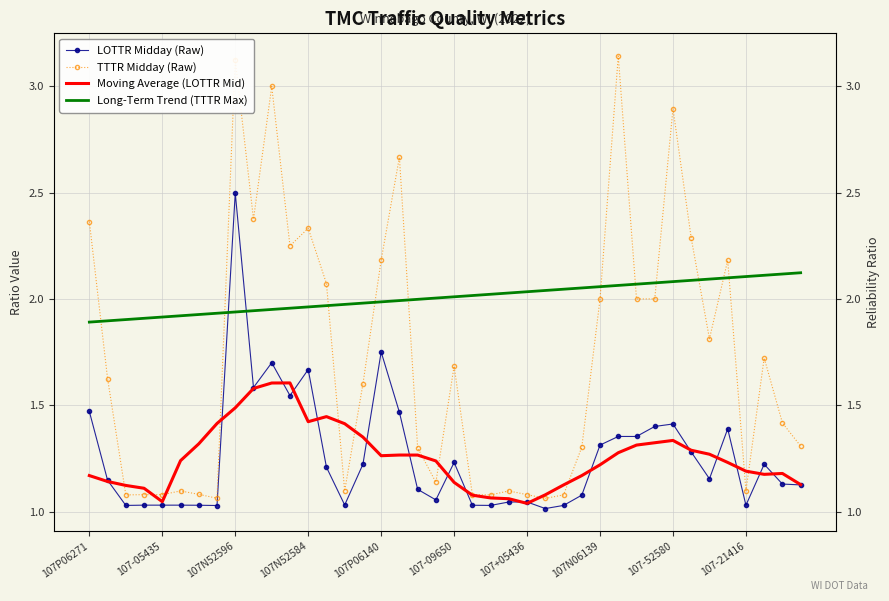

True or false: Long-Term Trend (TTTR Max) has more than 0 points higher than both neighbors.

False